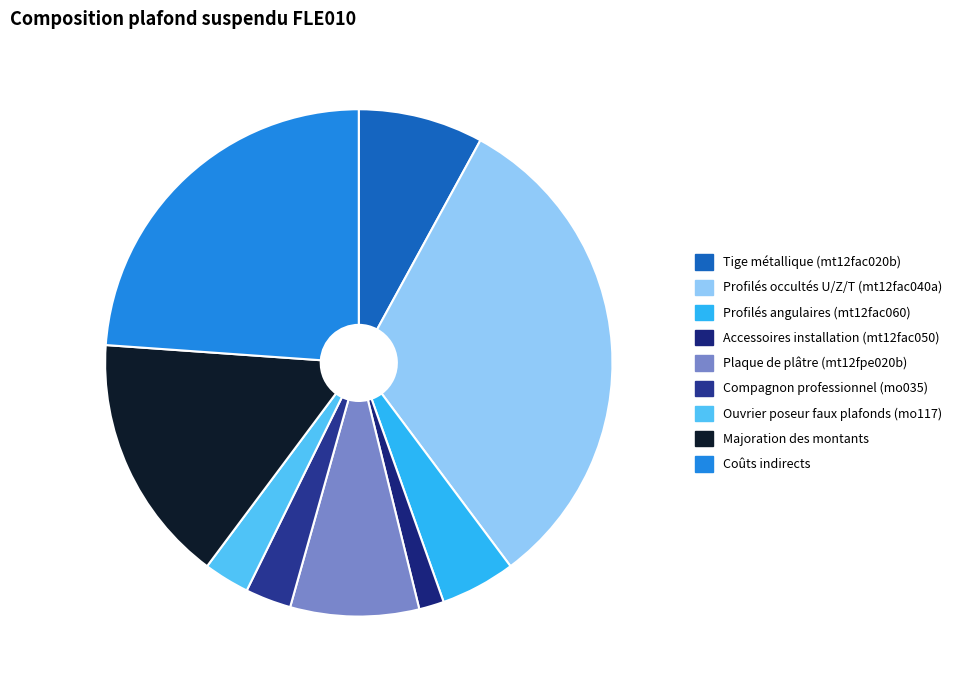

Is Profilés occultés U/Z/T (mt12fac040a) the majority of the pie?

No